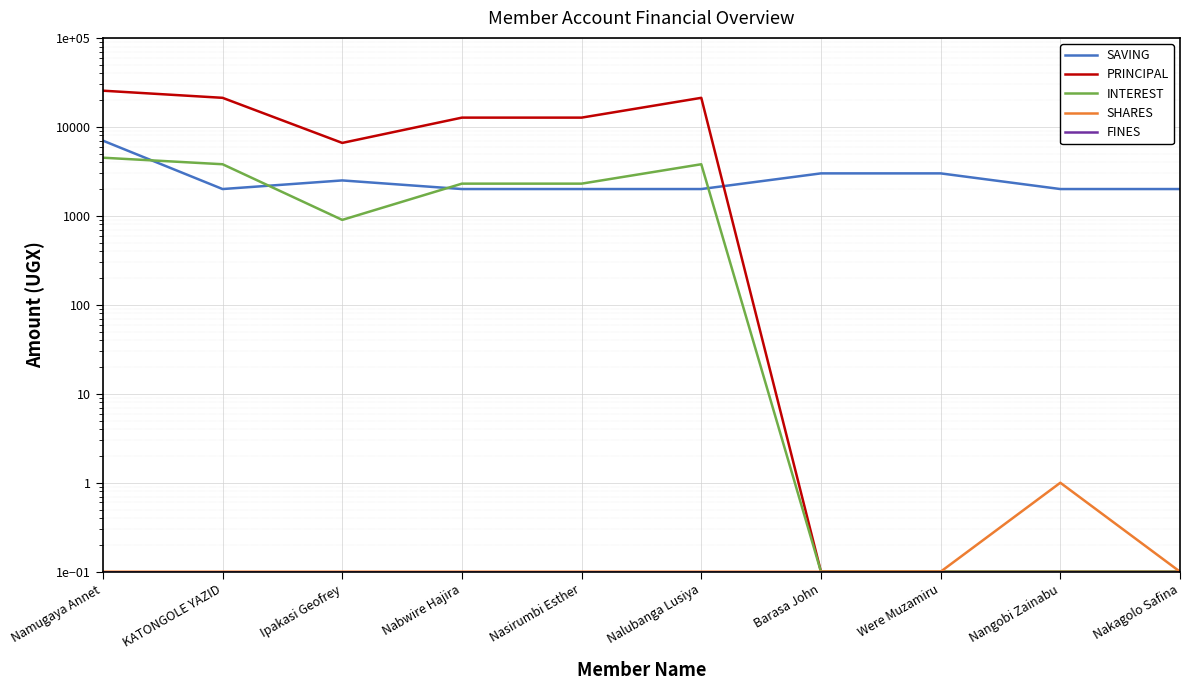

What is the label of the 1st point from the right?

Nakagolo Safina